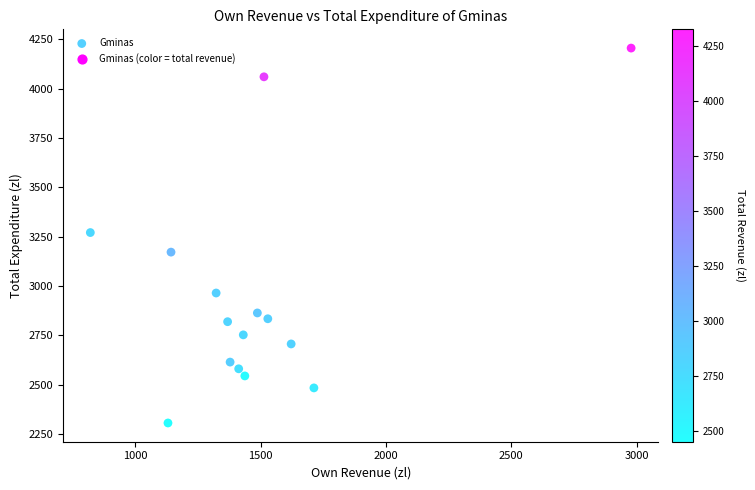

What is the range of X values (max minus min)?

2157.9